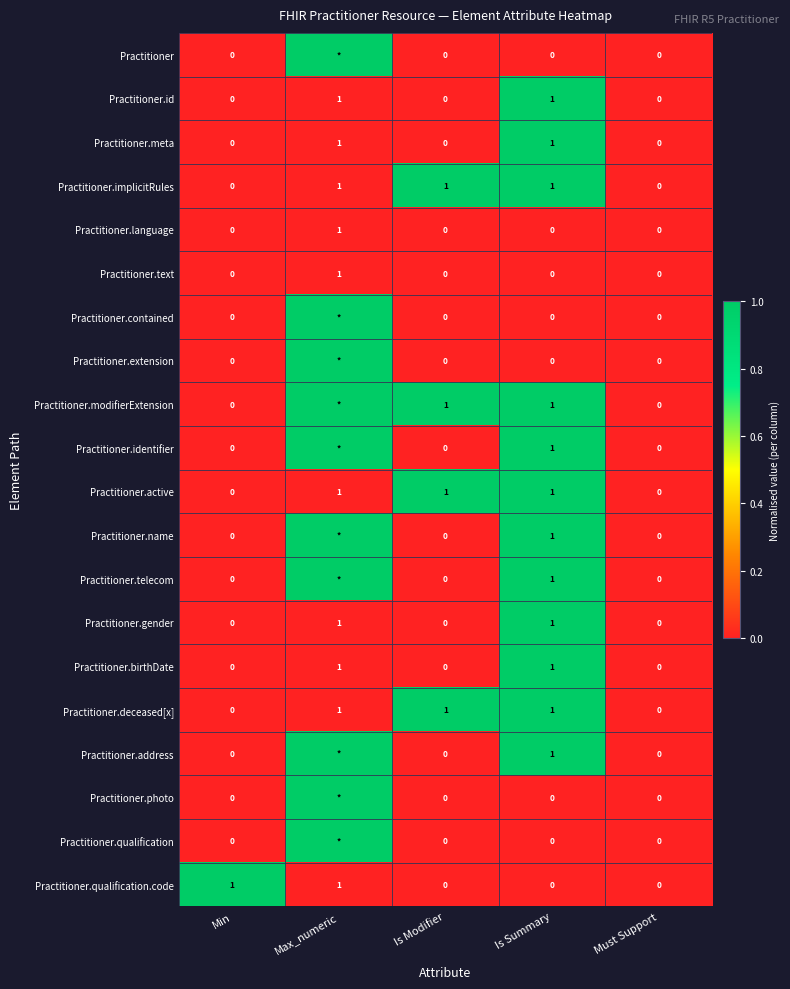

Is it true that Practitioner.id equals -1 at Min?

False